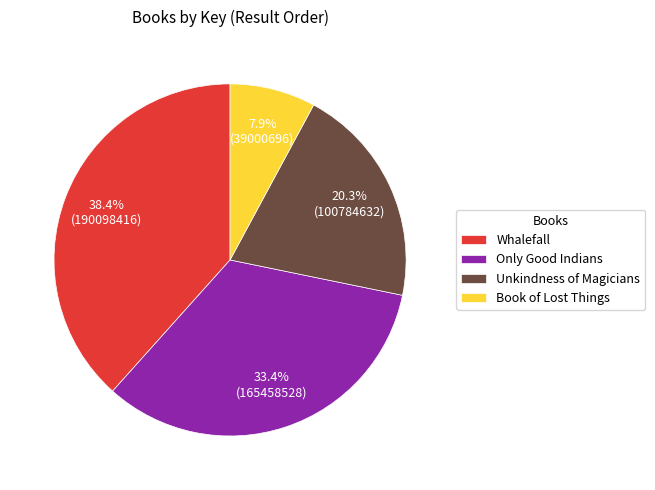

Approximately how many times larger is the value at Whalefall compared to Unkindness of Magicians?

1.9